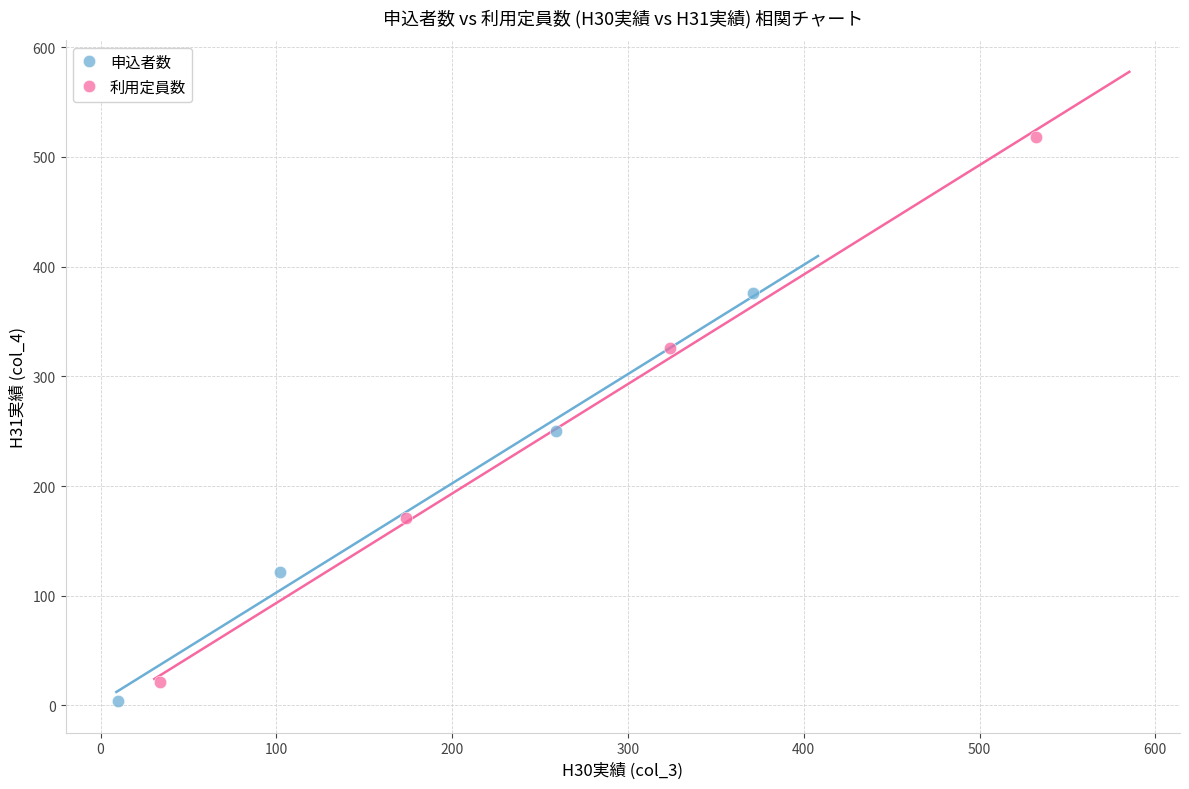

Which series has the widest spread of Y values?

利用定員数